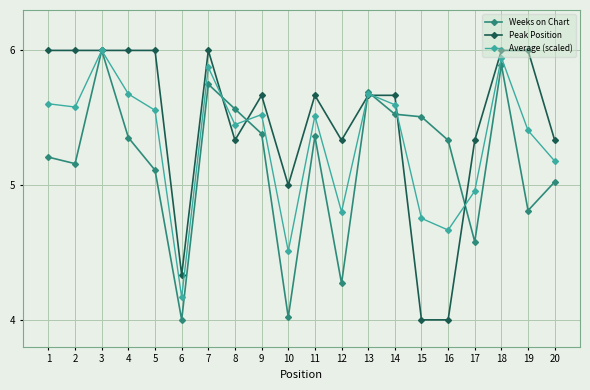

Is this an area chart (filled region under the line)?

No